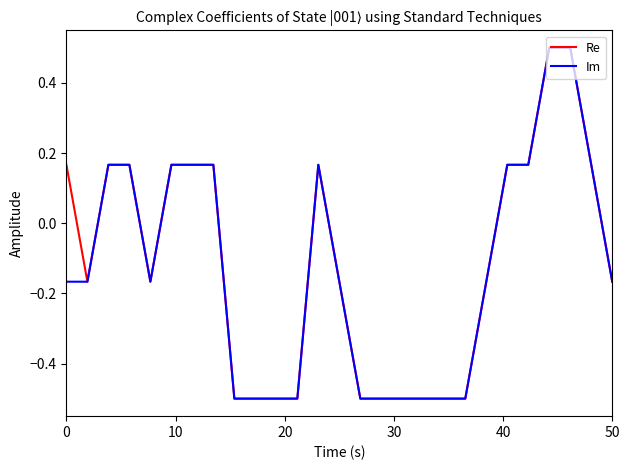

How many lines are shown in the chart?

2